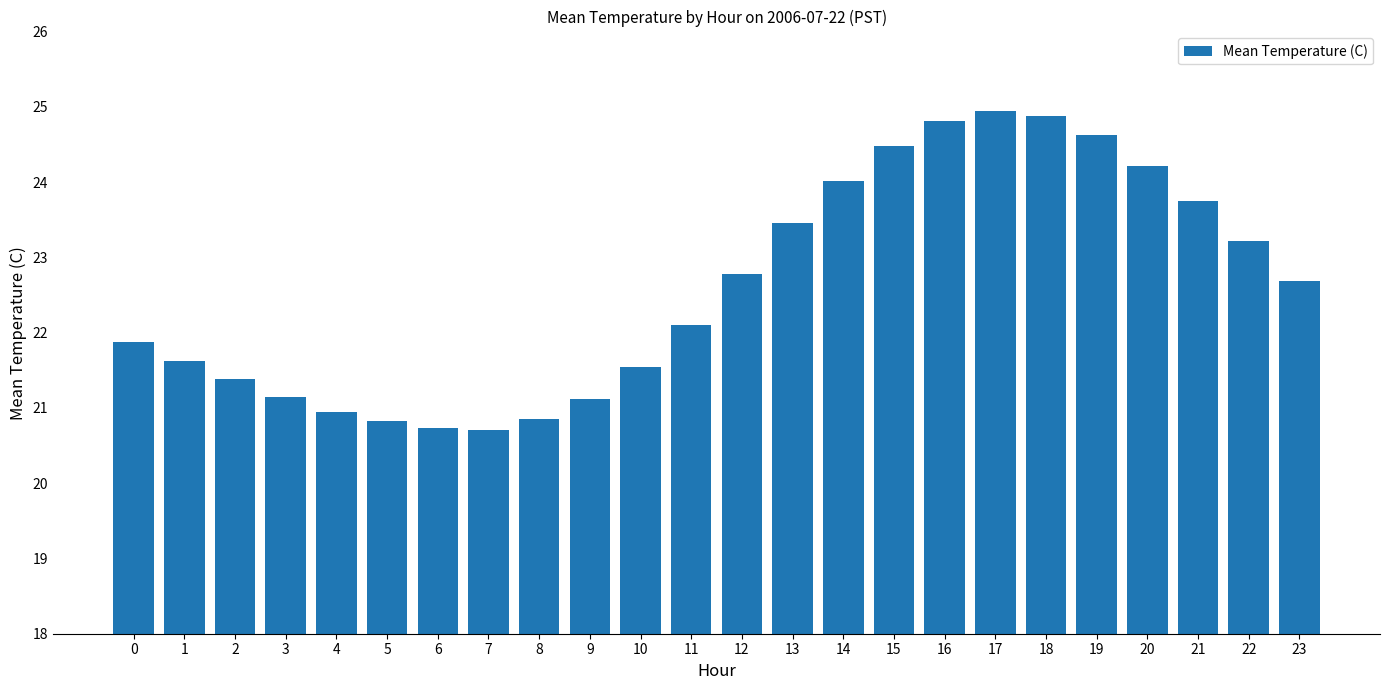

At which label does the data first exceed 22?

11